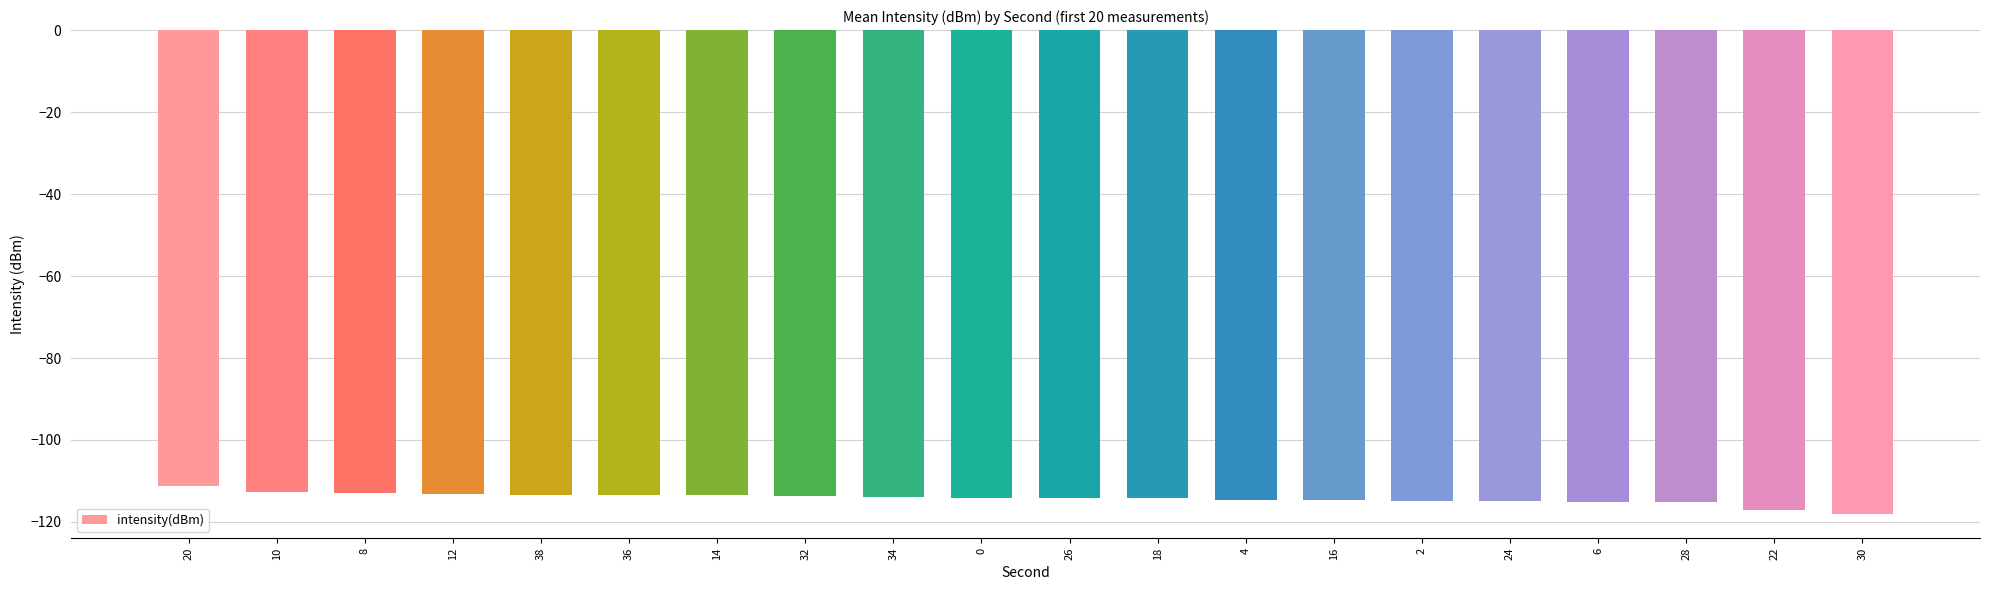

Is it true that the value at 10 is -112.6?

True